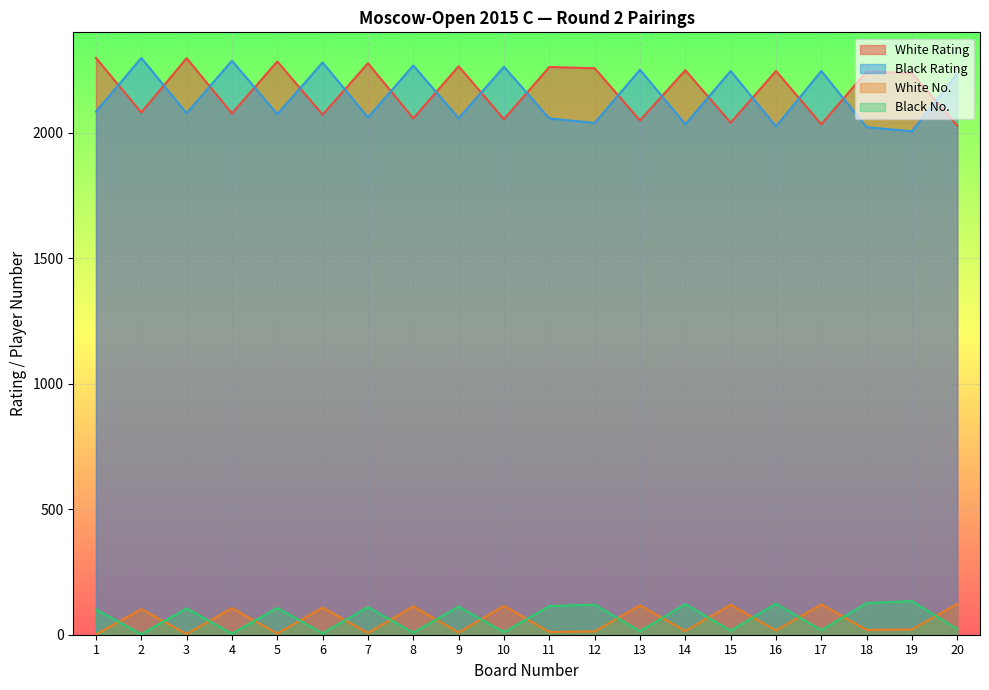

Where does the Black No. series first go above 105?

5